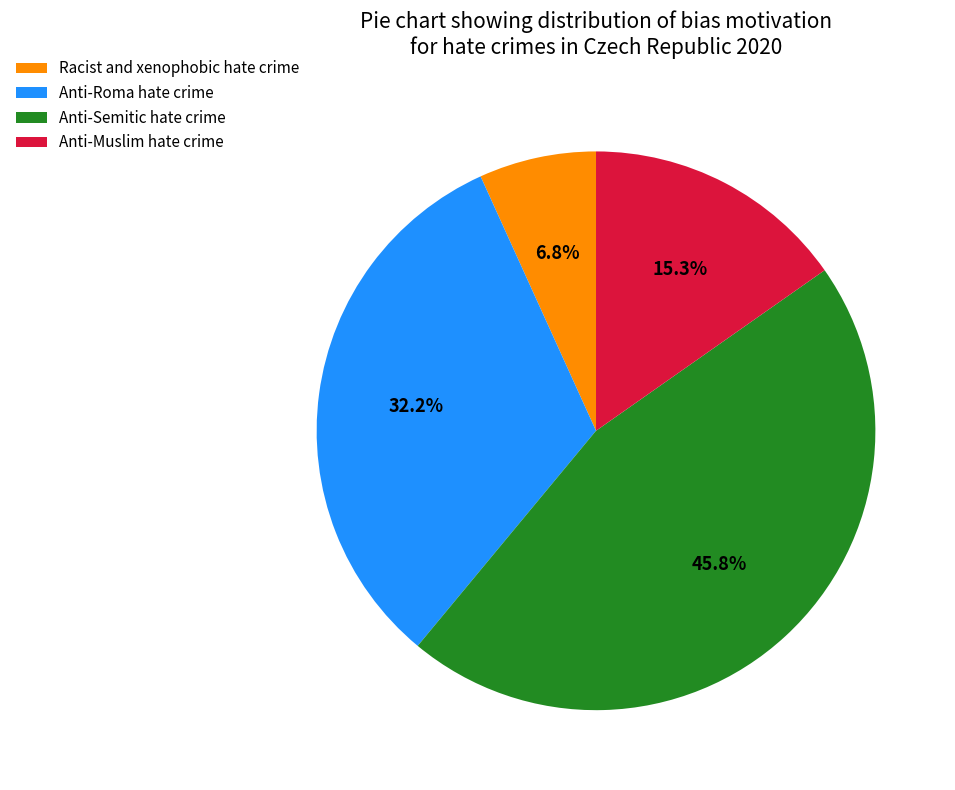

The Racist and xenophobic hate crime slice represents 21% of the pie. True or false?

False